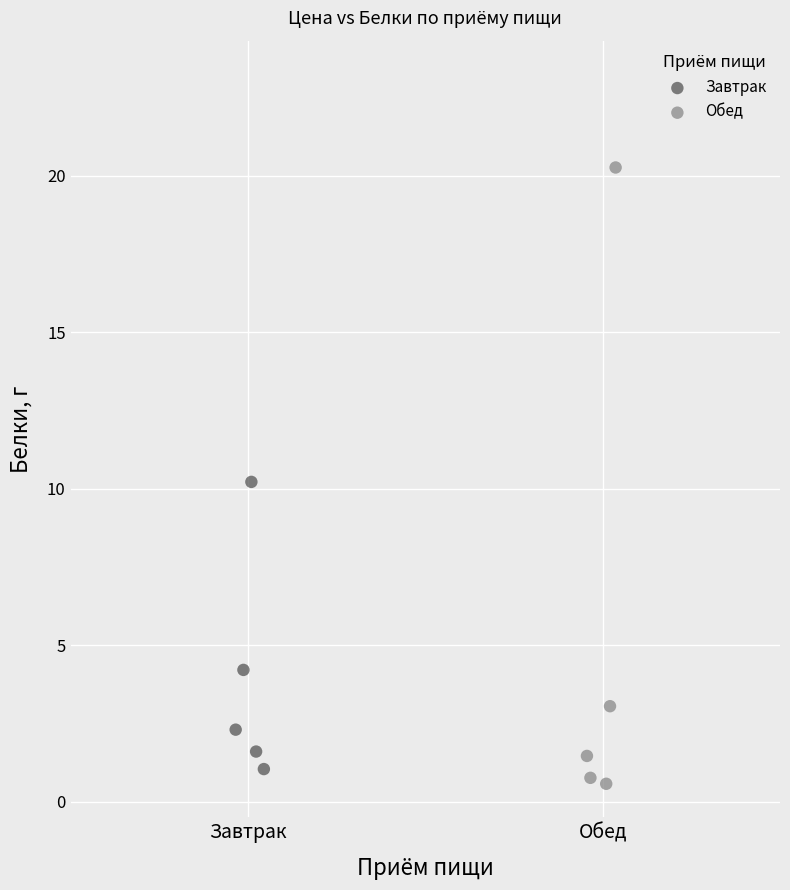

Which series has the largest Y range (max minus min)?

Обед